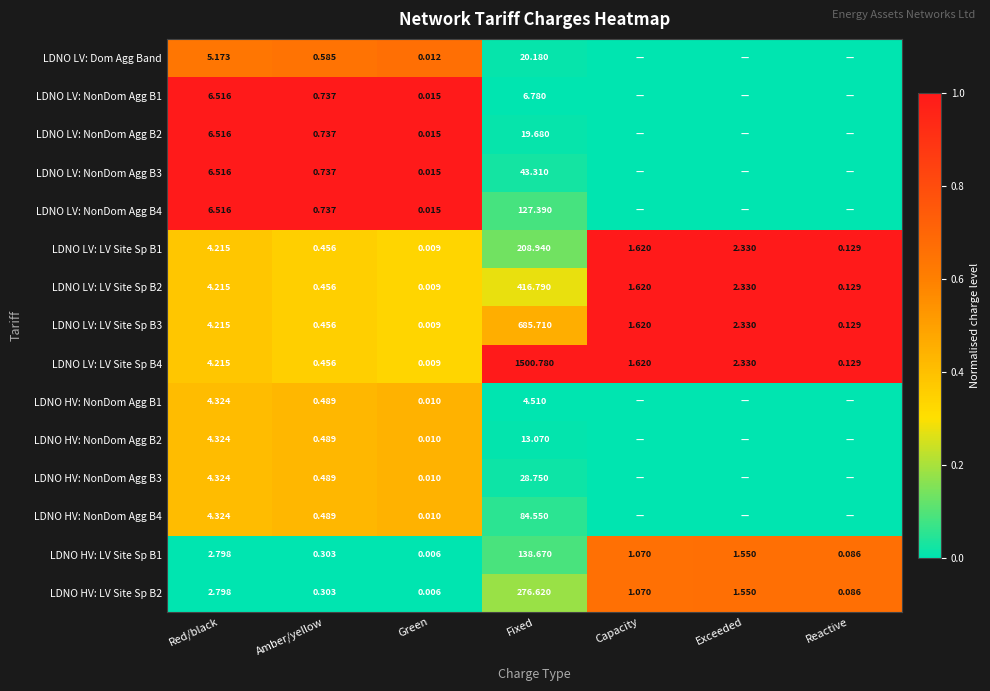

Rank the categories by LDNO HV: LV Site Sp B1 value from lowest to highest.

Green, Reactive, Amber/yellow, Capacity, Exceeded, Red/black, Fixed